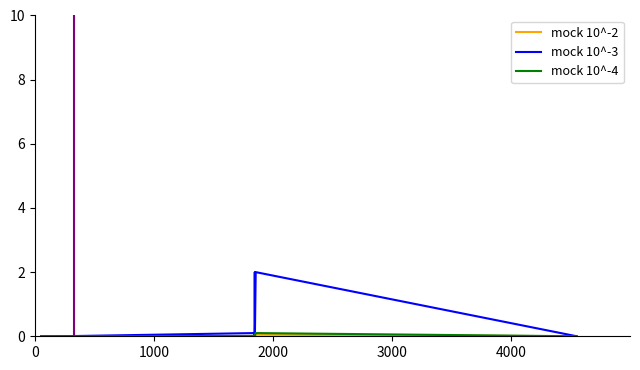

Which series has the largest total across all categories?

mock 10^-3